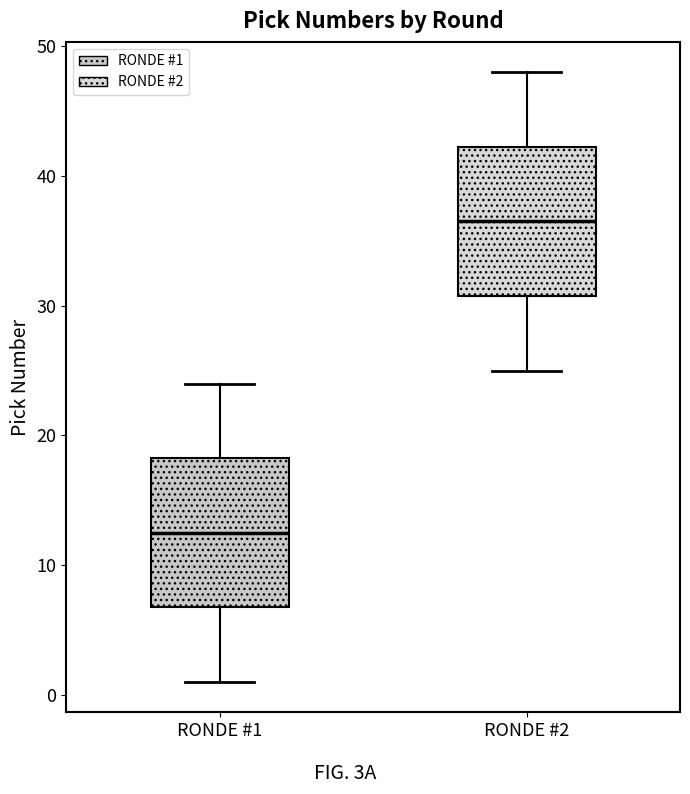

Reading left to right, read every box against the y-axis: the position of its median line, the range the box covers, and the ends of its whiskers. The values are not printed on the chart, so give them approximately, as read against the axis.

RONDE #1: median 13, box 7 to 18, whiskers 1 to 24
RONDE #2: median 37, box 31 to 42, whiskers 25 to 48